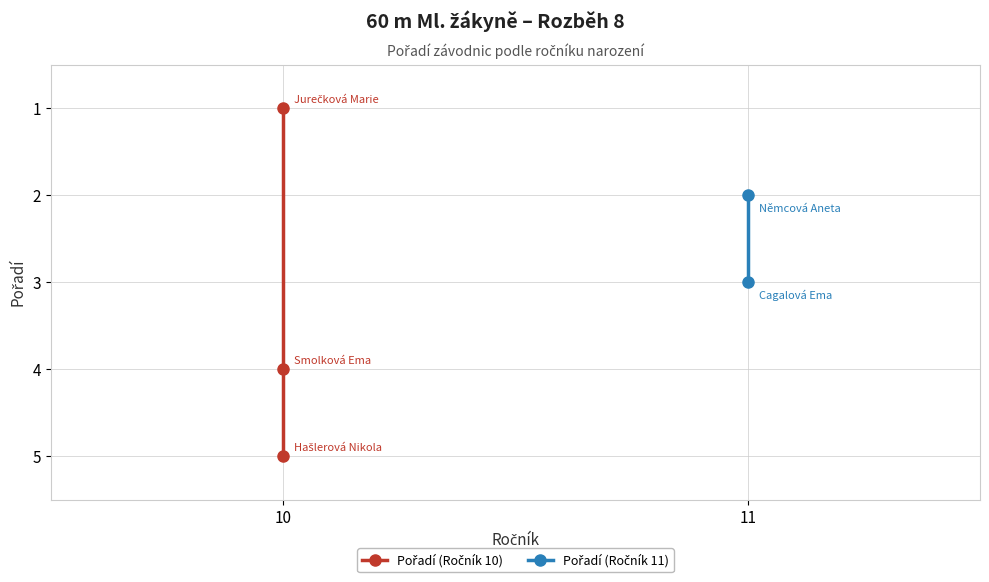

What is the smallest value displayed?

1